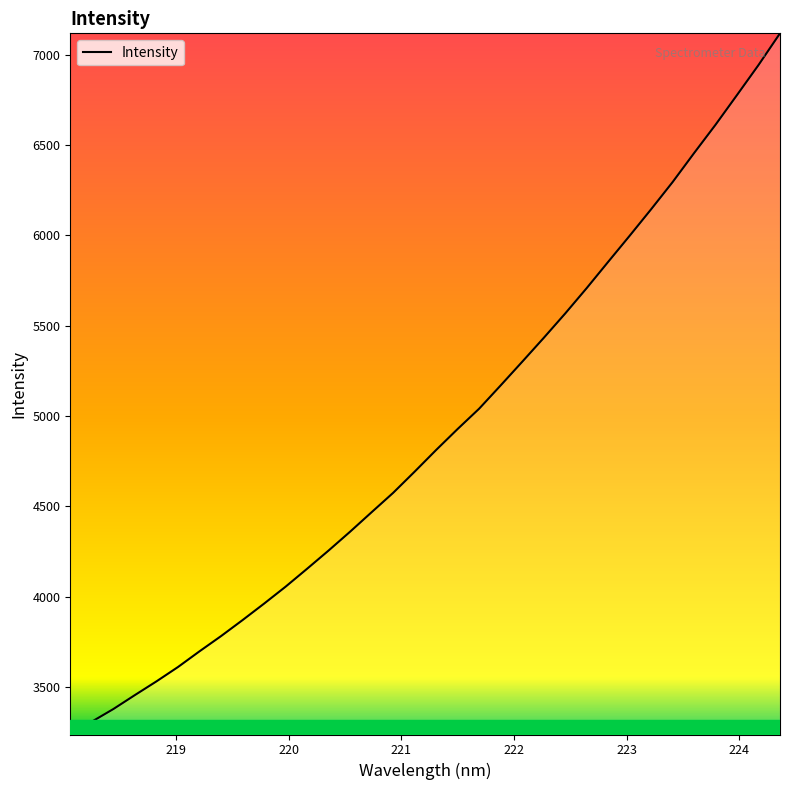

What is the difference between the maximum and minimum values?

3881.3